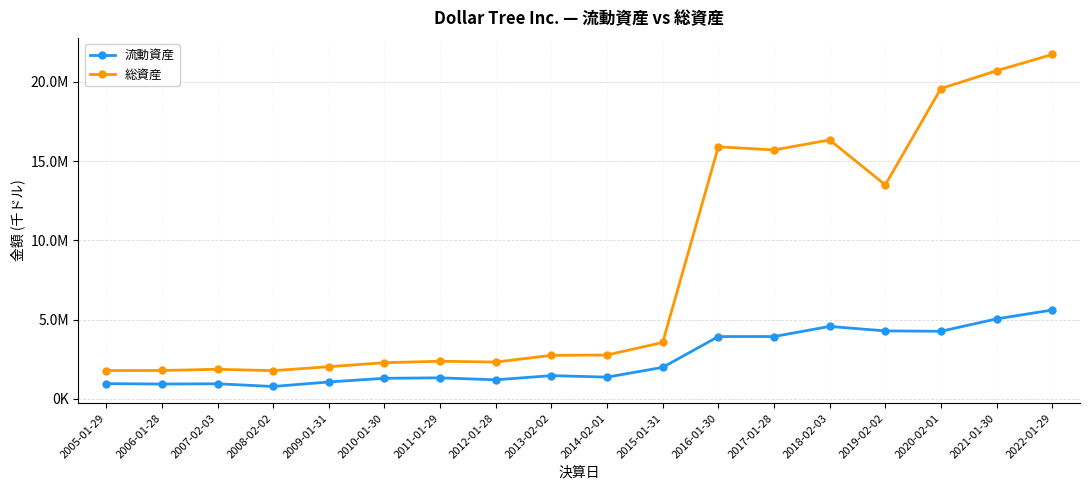

The 総資産 series shows 19574600 at 2020-02-01. True or false?

True